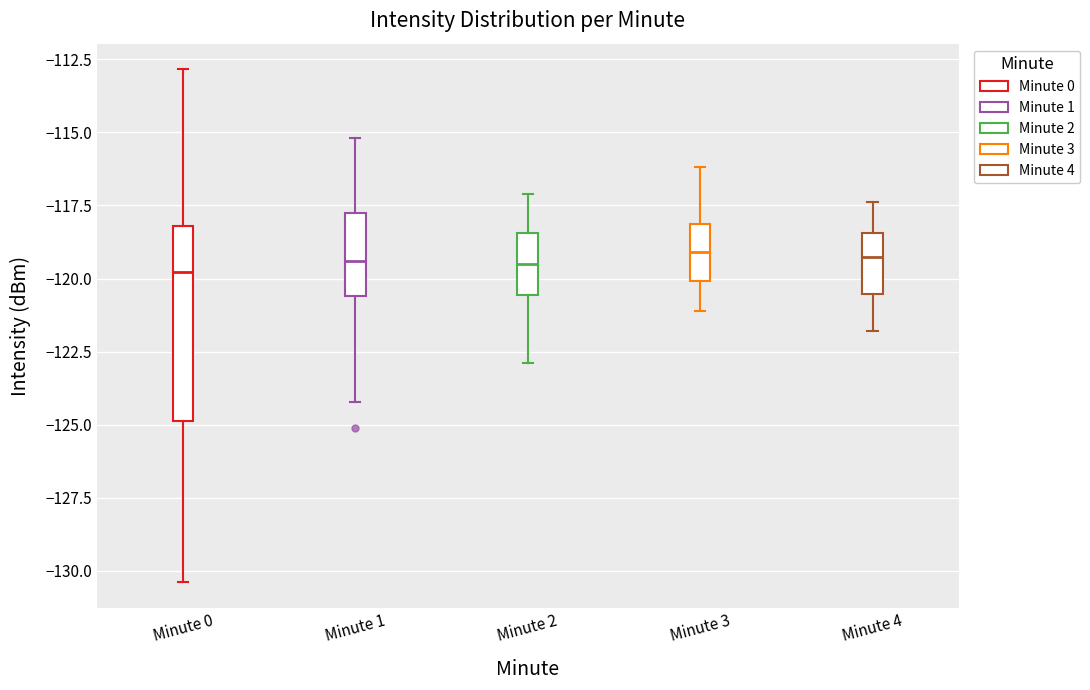

Reading left to right, transcribe this box plot: for each box, give where its median line is, the range the box spans, and where its two whiskers end, as read against the y-axis. The values are not printed on the chart, so give them approximately, as read against the axis.

Minute 0: median -120.0, box -125.0 to -118.0, whiskers -130.5 to -113.0
Minute 1: median -119.5, box -120.5 to -117.5, whiskers -124.0 to -115.0
Minute 2: median -119.5, box -120.5 to -118.5, whiskers -123.0 to -117.0
Minute 3: median -119.0, box -120.0 to -118.0, whiskers -121.0 to -116.0
Minute 4: median -119.0, box -120.5 to -118.5, whiskers -122.0 to -117.5